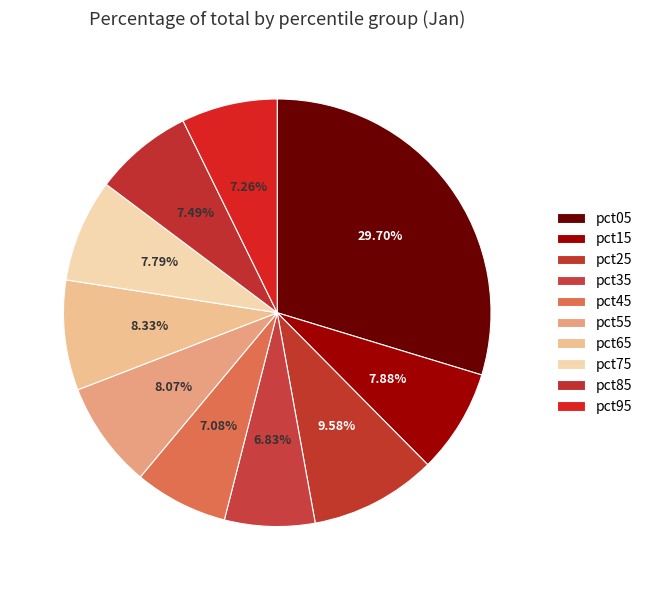

To the nearest percent, what is the combined percentage of pct55 and pct35?

15%